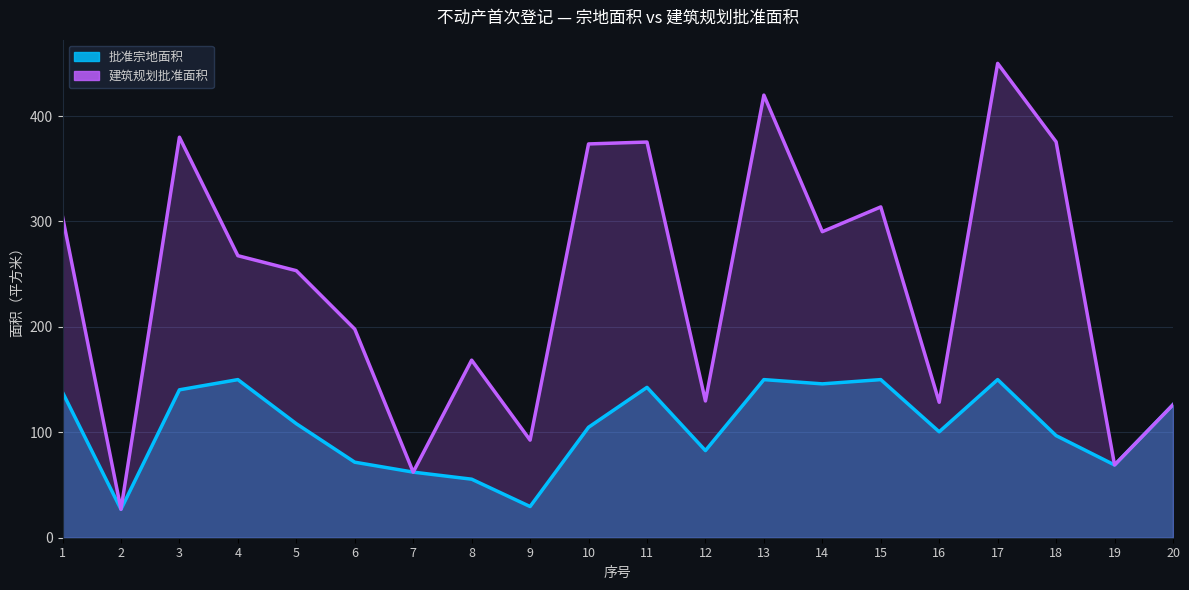

Between 9 and 18, which is larger?

18